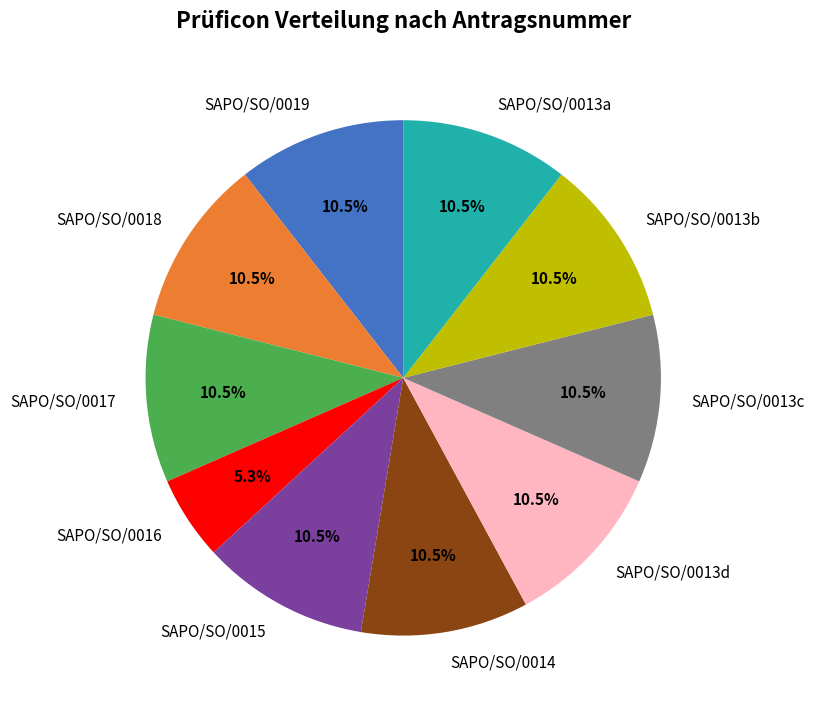

Approximately how many times larger is the value at SAPO/SO/0017 compared to SAPO/SO/0013d?

1.0